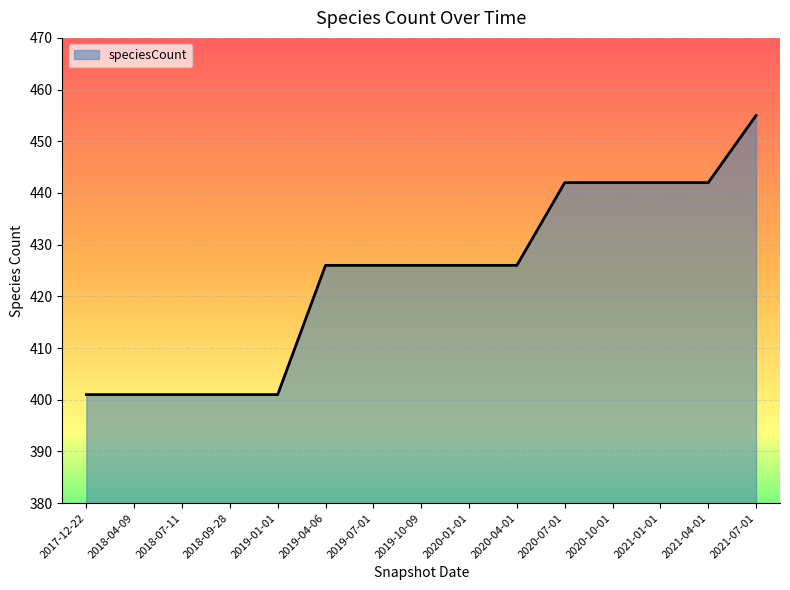

What is the ratio of the value at 2020-01-01 to the value at 2020-07-01?

1.0